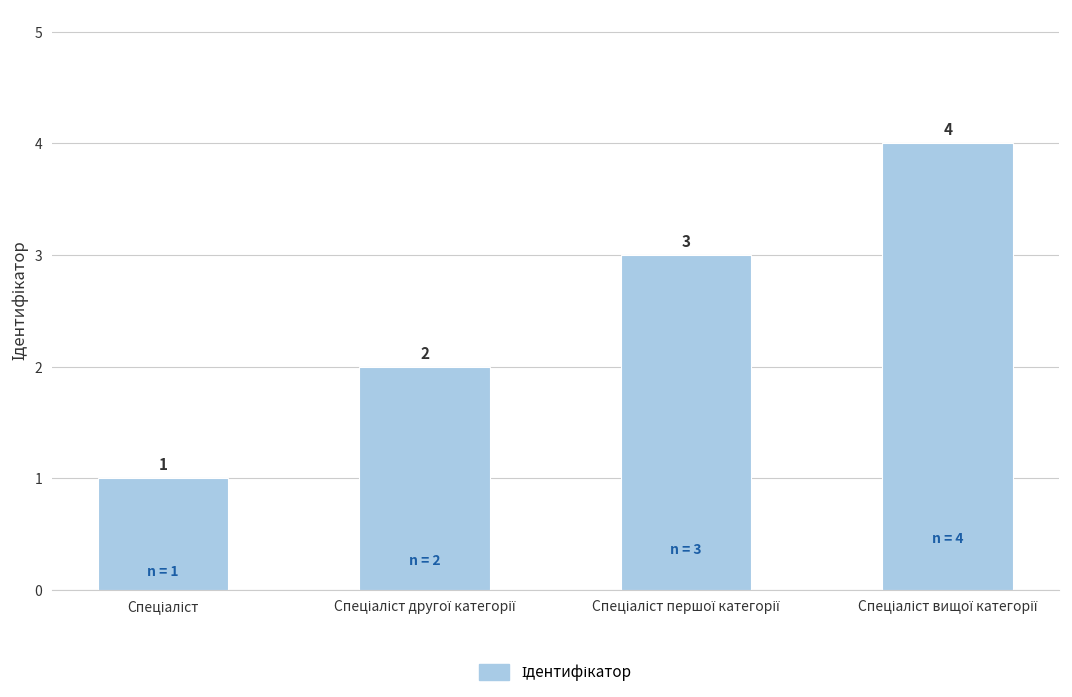

Count the values in the range 2 to 4.

3